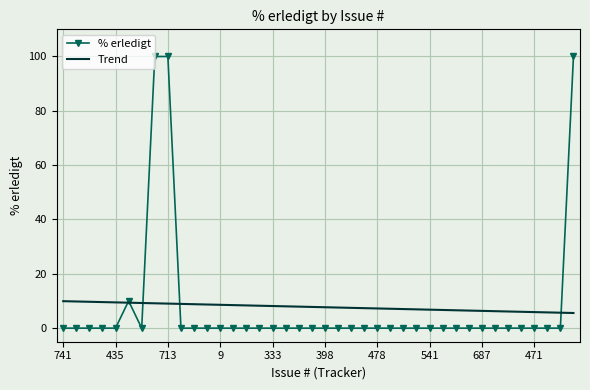

What is the maximum value for % erledigt?

100.0